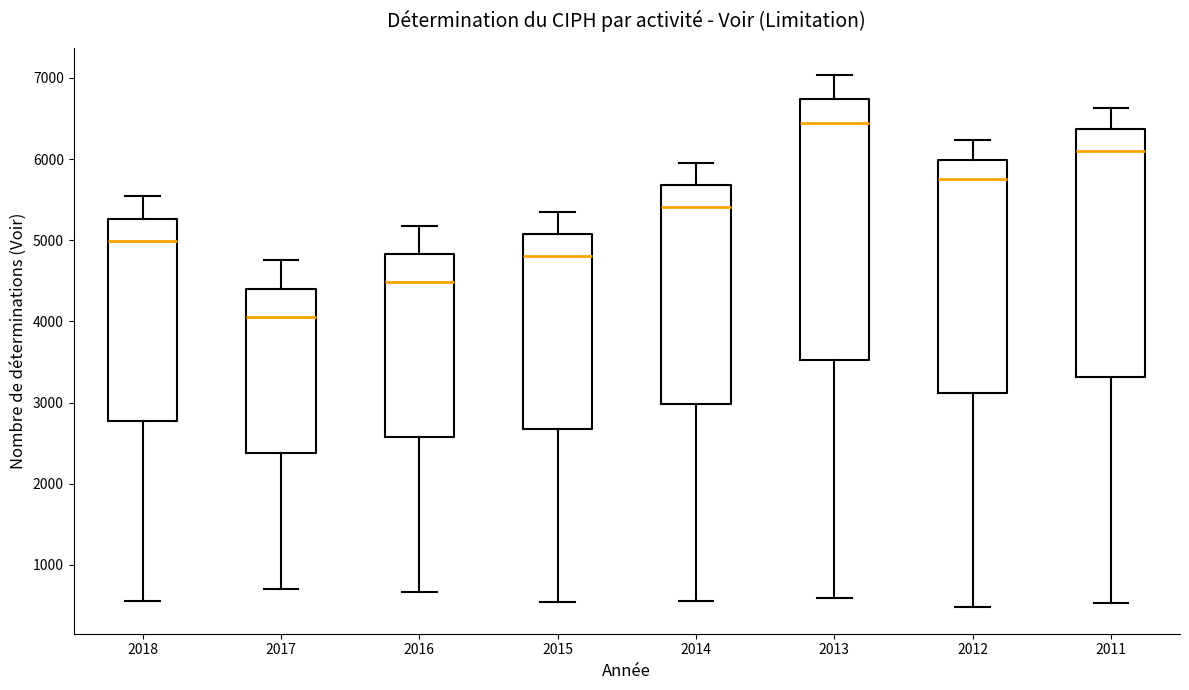

Where does the upper whisker of the box at x = 2014 end on the y-axis? The values are not printed on the chart, so give them approximately, as read against the axis.

6000